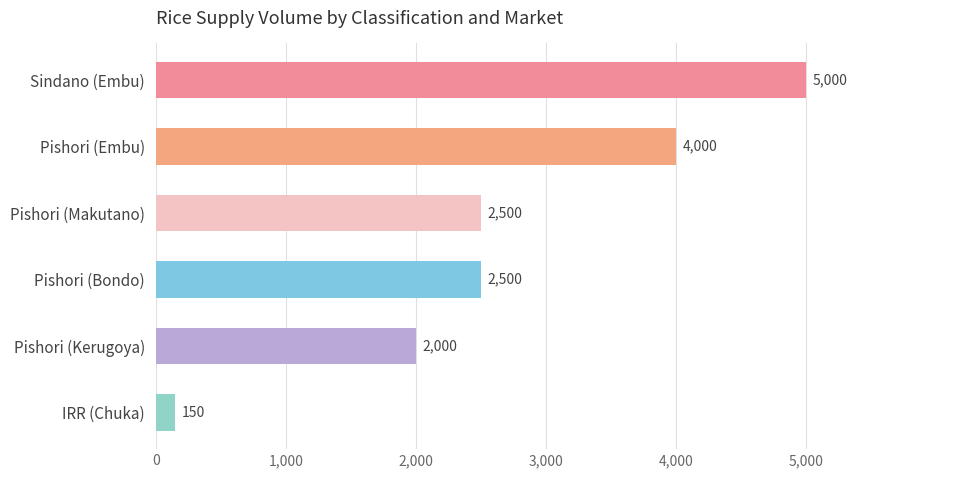

Reading left to right, list all the values displayed in this chart.

5000	4000	2500	2500	2000	150